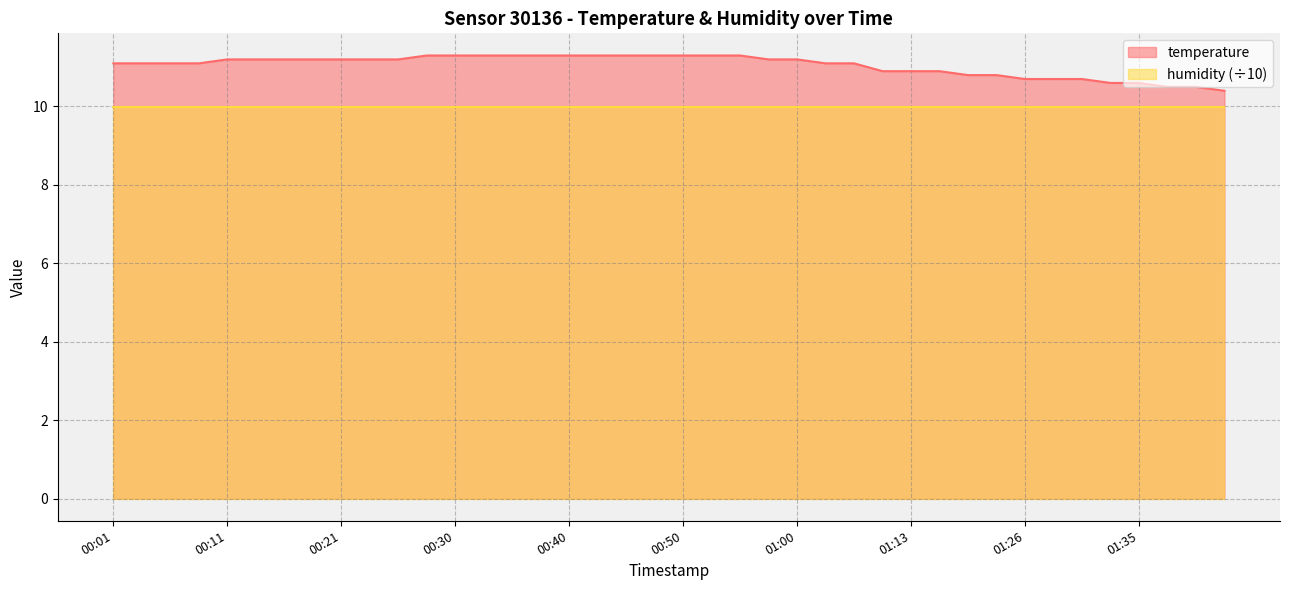

What is the label of the 14th point from the left?

00:33